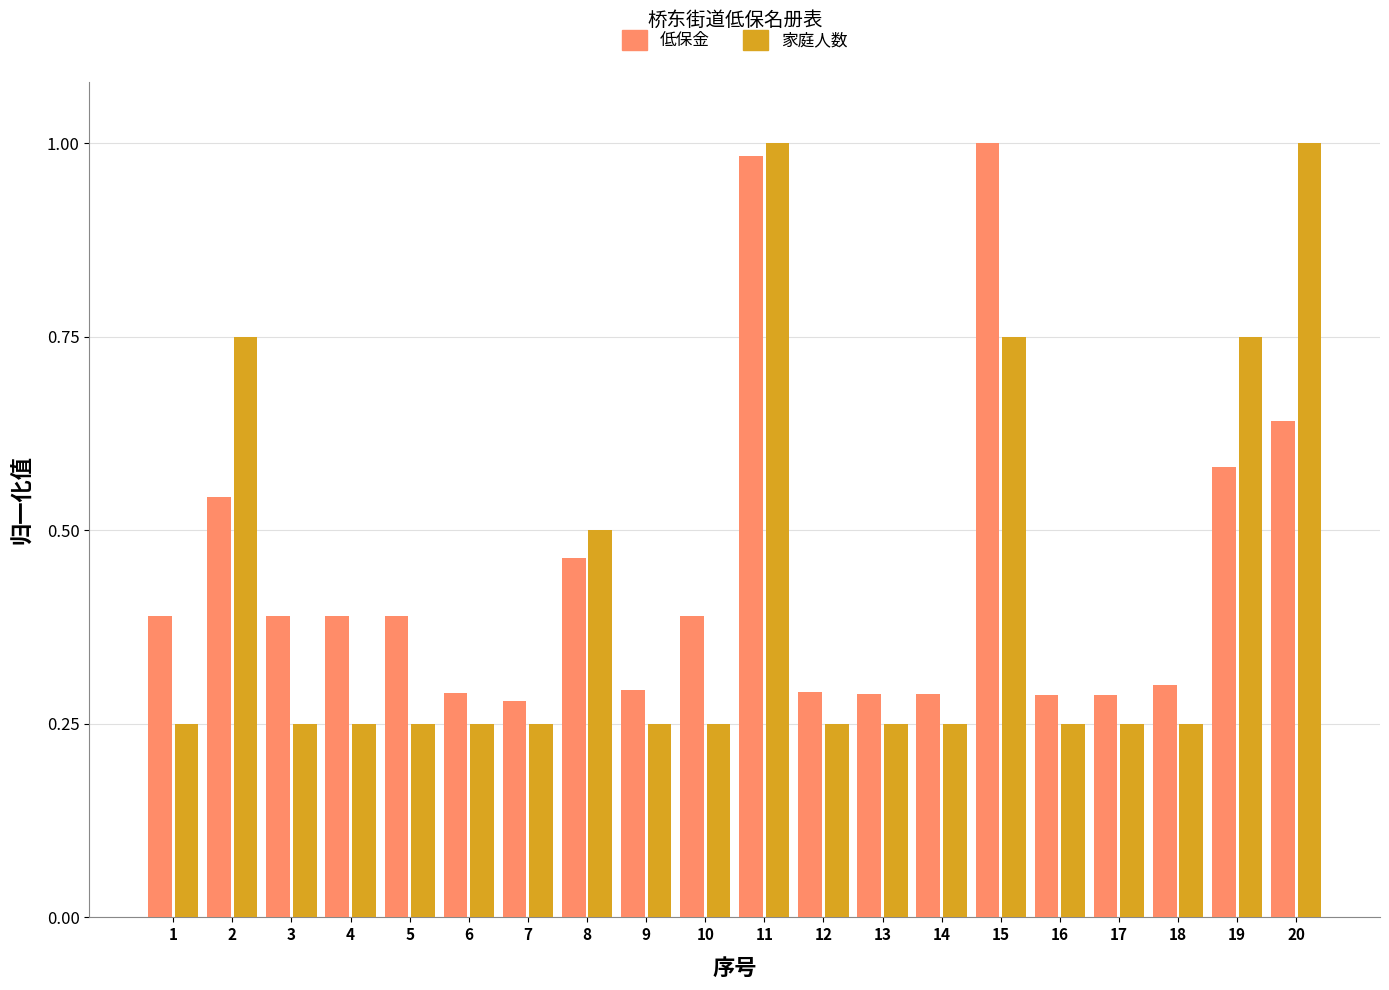

The value of 低保金 at 11 is 0.7. True or false?

False